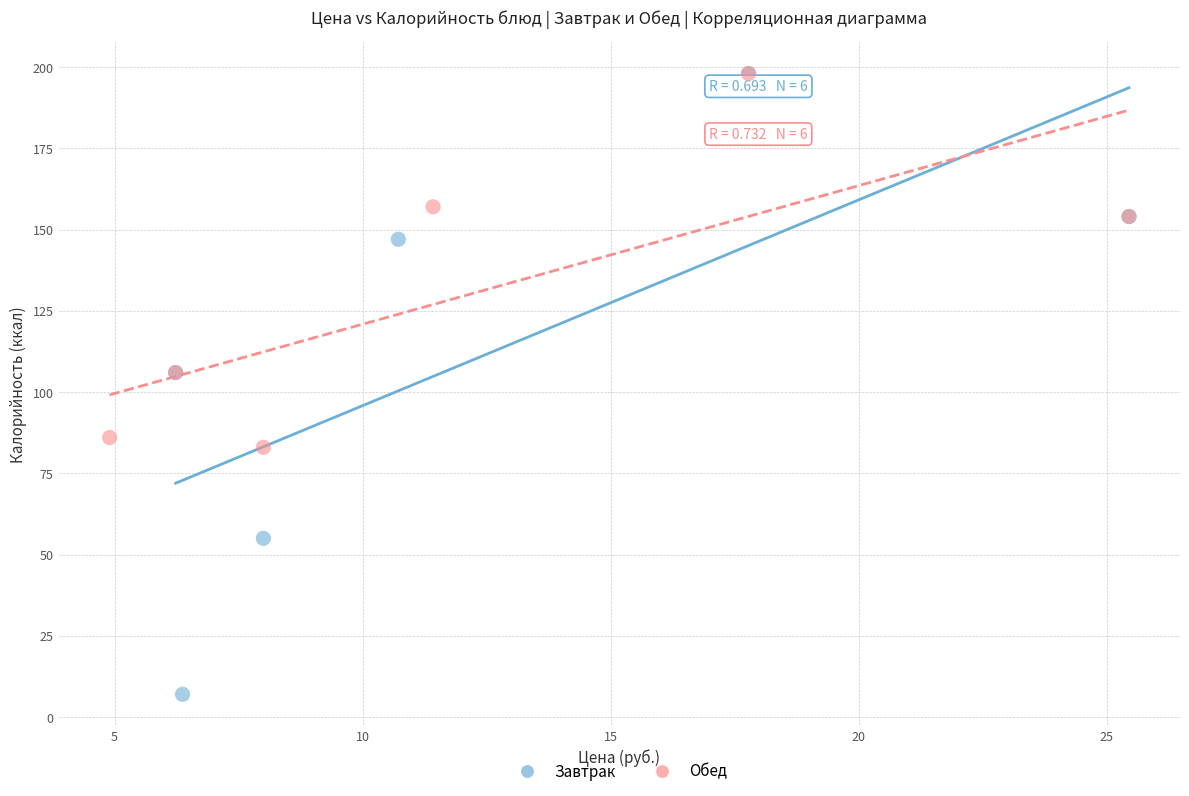

What are all the series names shown in the legend?

Завтрак, Обед